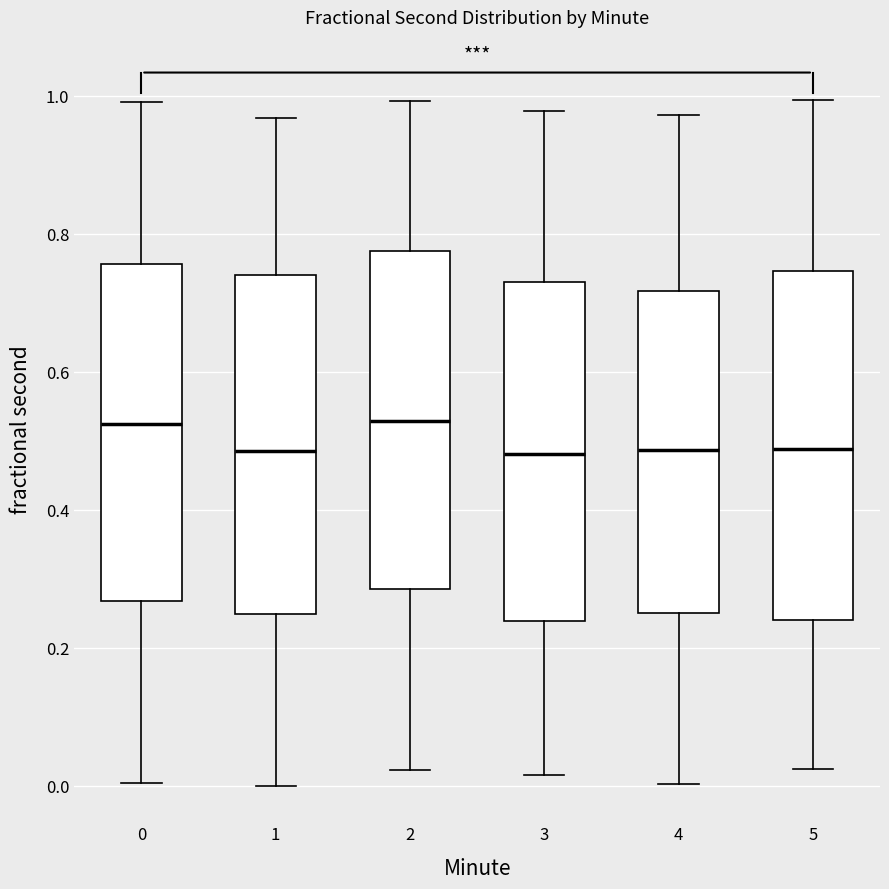

Reading left to right, read every box against the y-axis: the position of its median line, the range the box covers, and the ends of its whiskers. The values are not printed on the chart, so give them approximately, as read against the axis.

0: median 0.52, box 0.26 to 0.76, whiskers 0.00 to 1.00
1: median 0.48, box 0.24 to 0.74, whiskers 0.00 to 0.96
2: median 0.52, box 0.28 to 0.78, whiskers 0.02 to 1.00
3: median 0.48, box 0.24 to 0.72, whiskers 0.02 to 0.98
4: median 0.48, box 0.26 to 0.72, whiskers 0.00 to 0.98
5: median 0.48, box 0.24 to 0.74, whiskers 0.02 to 1.00